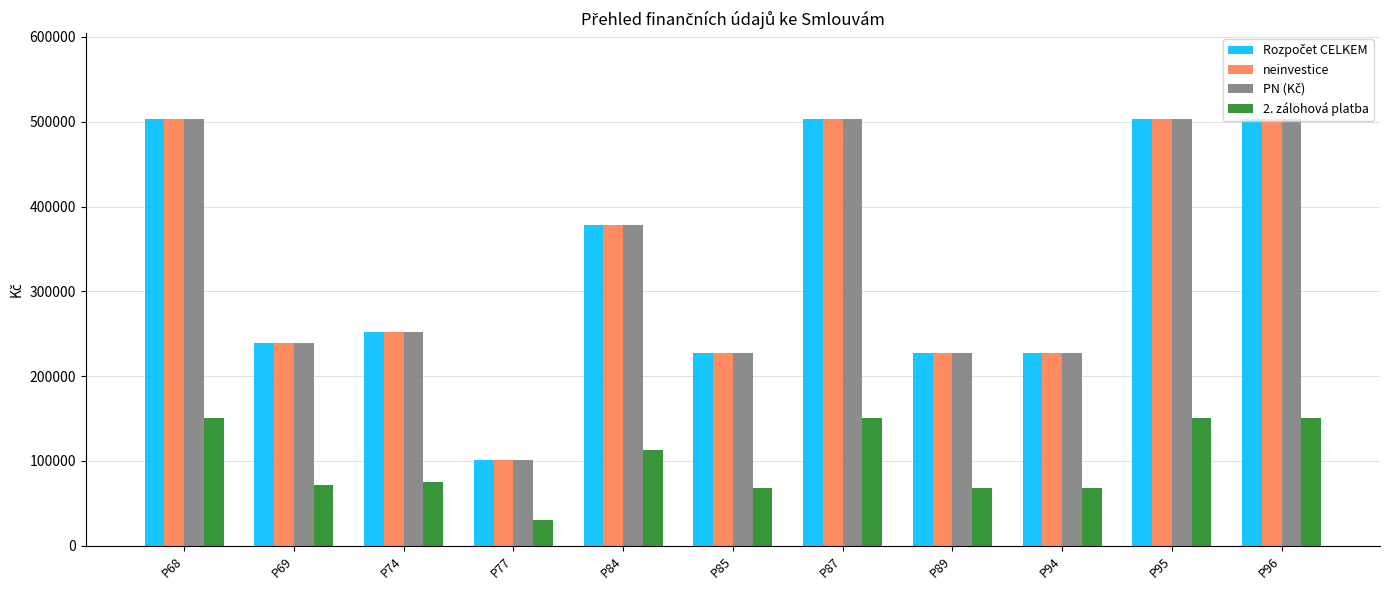

What is the minimum value shown in the chart?

30226